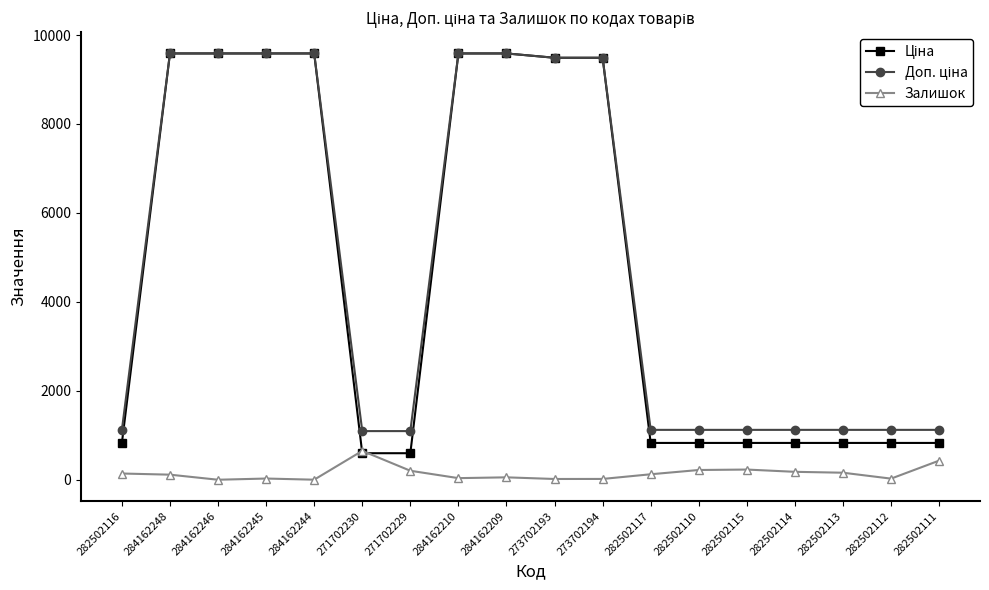

What is the maximum value shown in the chart?

9585.4